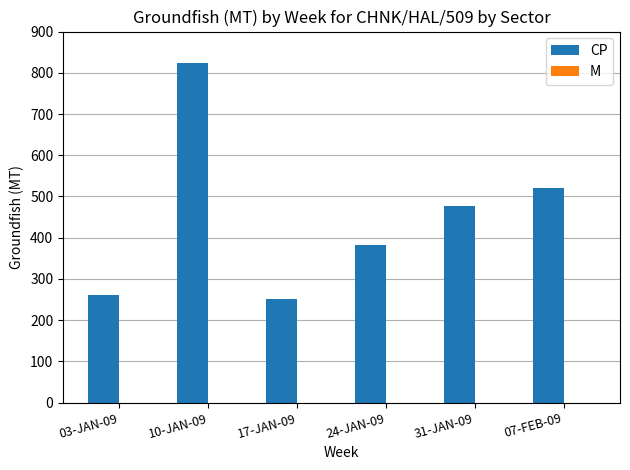

What is the label of the 6th bar from the right?

03-JAN-09